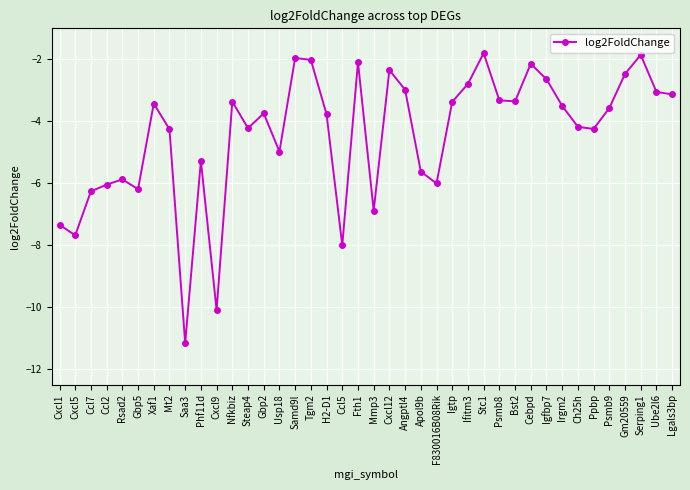

True or false: the data has more than 2 interior local peaks.

True